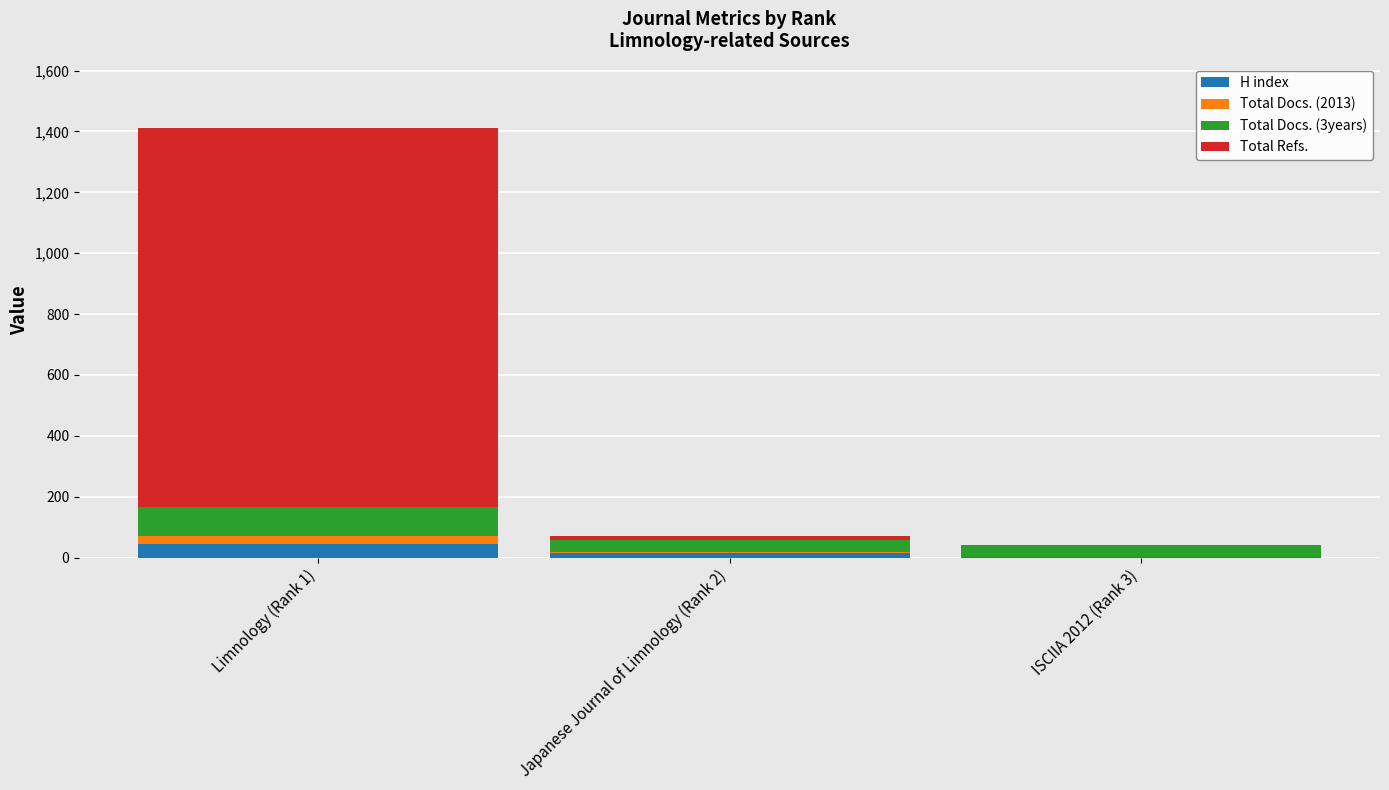

Count the number of categories in the chart.

3